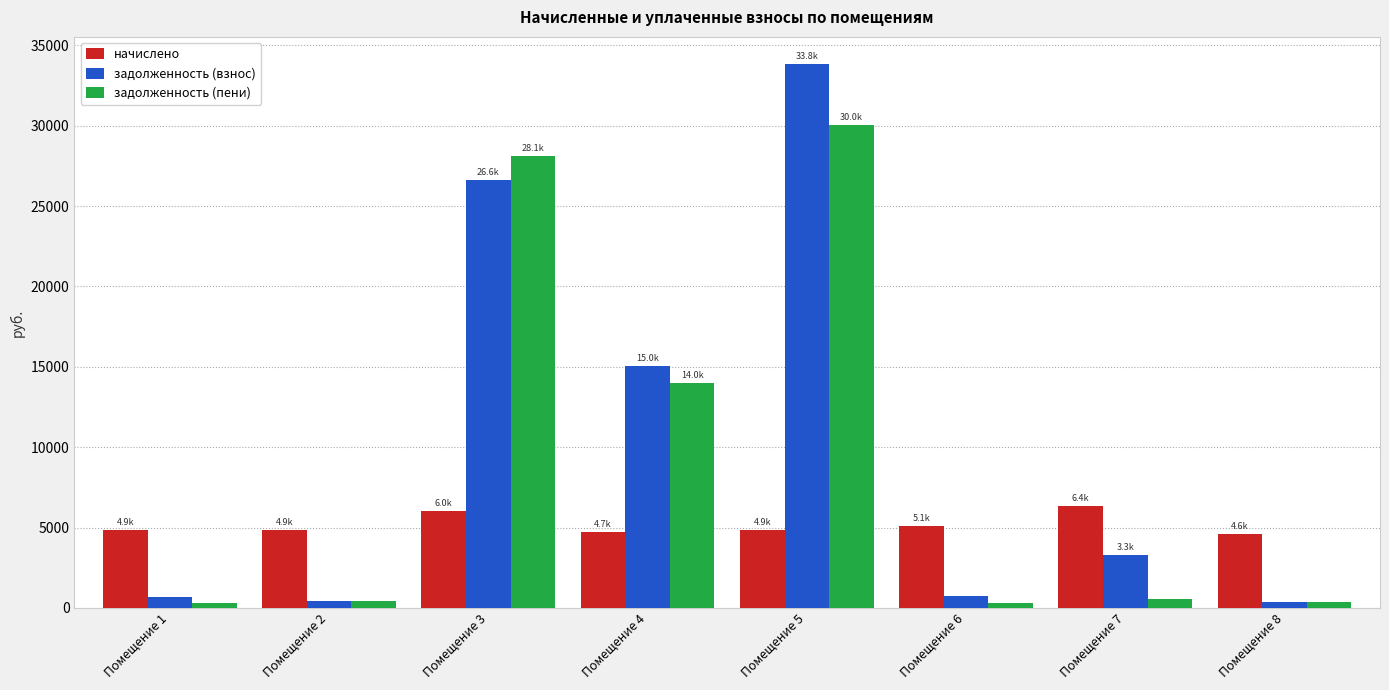

What is the difference between the maximum and minimum values in the задолженность (пени) series?

29761.4